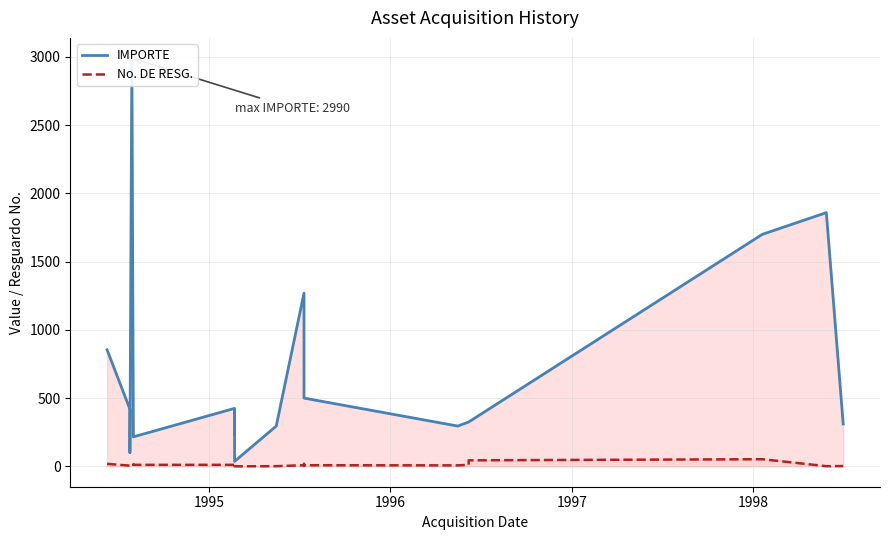

True or false: IMPORTE and No. DE RESG. intersect in this chart.

False